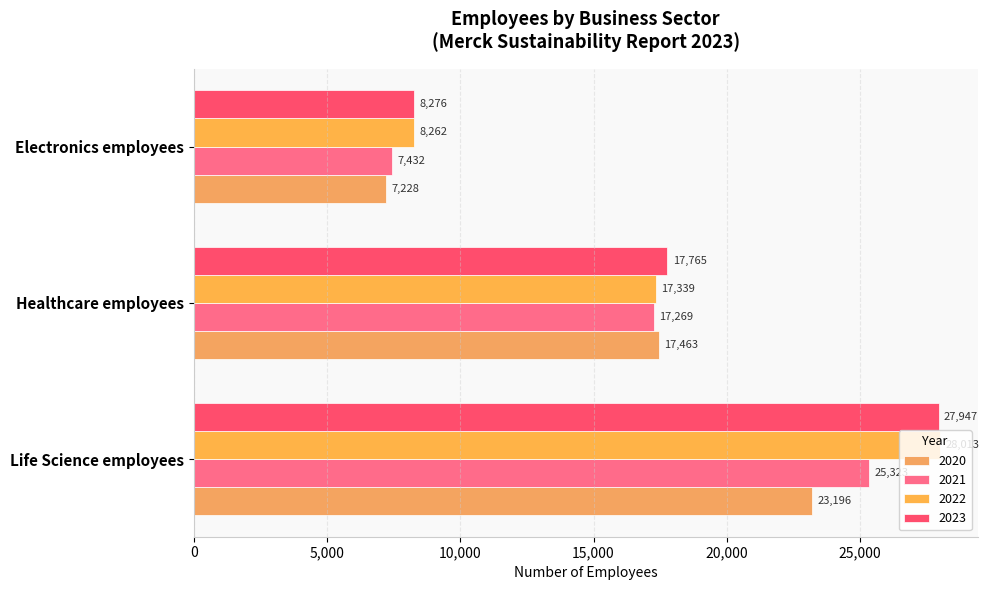

Reading left to right, what are all the values shown in this chart?

2020: Life Science employees=23196	Healthcare employees=17463	Electronics employees=7228
2021: Life Science employees=25323	Healthcare employees=17269	Electronics employees=7432
2022: Life Science employees=28013	Healthcare employees=17339	Electronics employees=8262
2023: Life Science employees=27947	Healthcare employees=17765	Electronics employees=8276